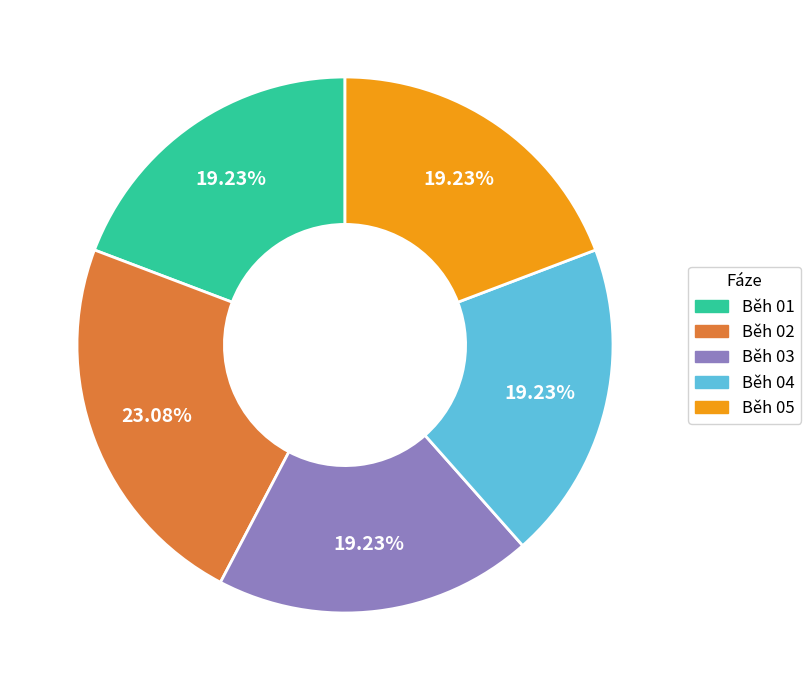

Is the sum of Běh 01 and Běh 03 greater than half?

No